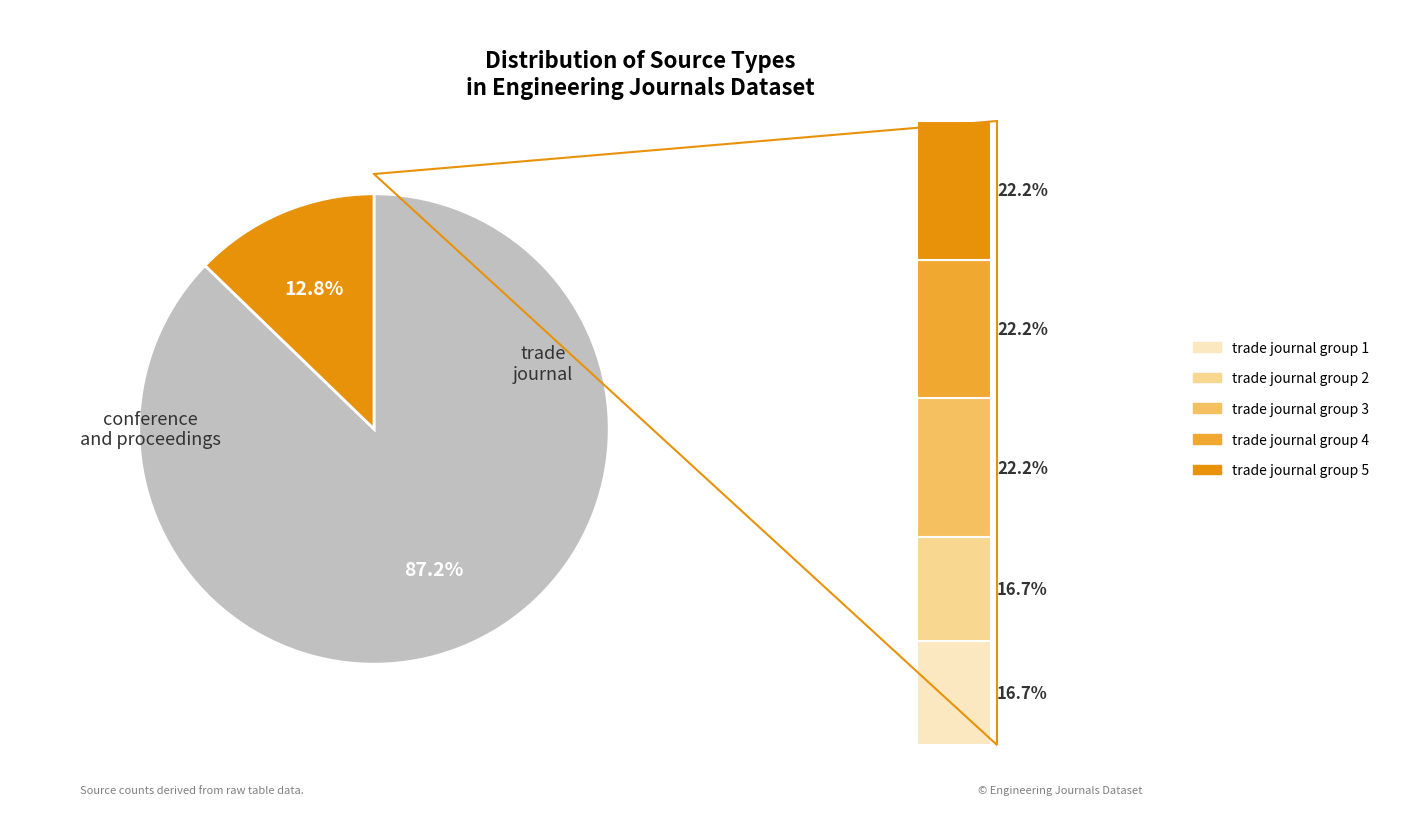

Is it true that conference and proceedings is 87% of the pie?

True